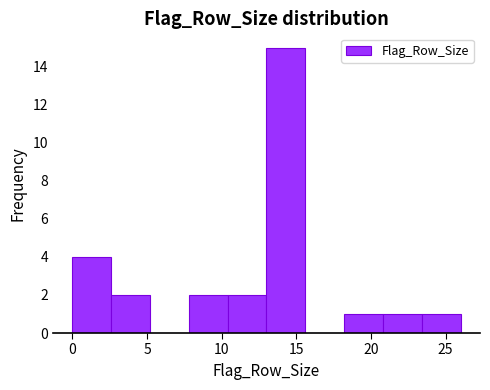

Reading left to right, transcribe this chart: for each bar, give the range it covers on the x-axis and its height. Neither the bar edges nor the heights are printed on the chart, so give them approximately, as read against the axes.

0.0 to 2.6: 4
2.6 to 5.2: 2
5.2 to 7.8: 0
7.8 to 10.4: 2
10.4 to 13.0: 2
13.0 to 15.6: 15
15.6 to 18.2: 0
18.2 to 20.8: 1
20.8 to 23.4: 1
23.4 to 26.0: 1